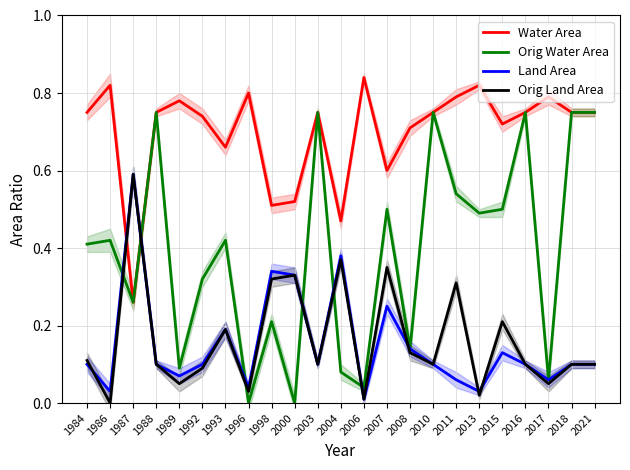

True or false: Water Area has a value of 0.7 at 2015.

True